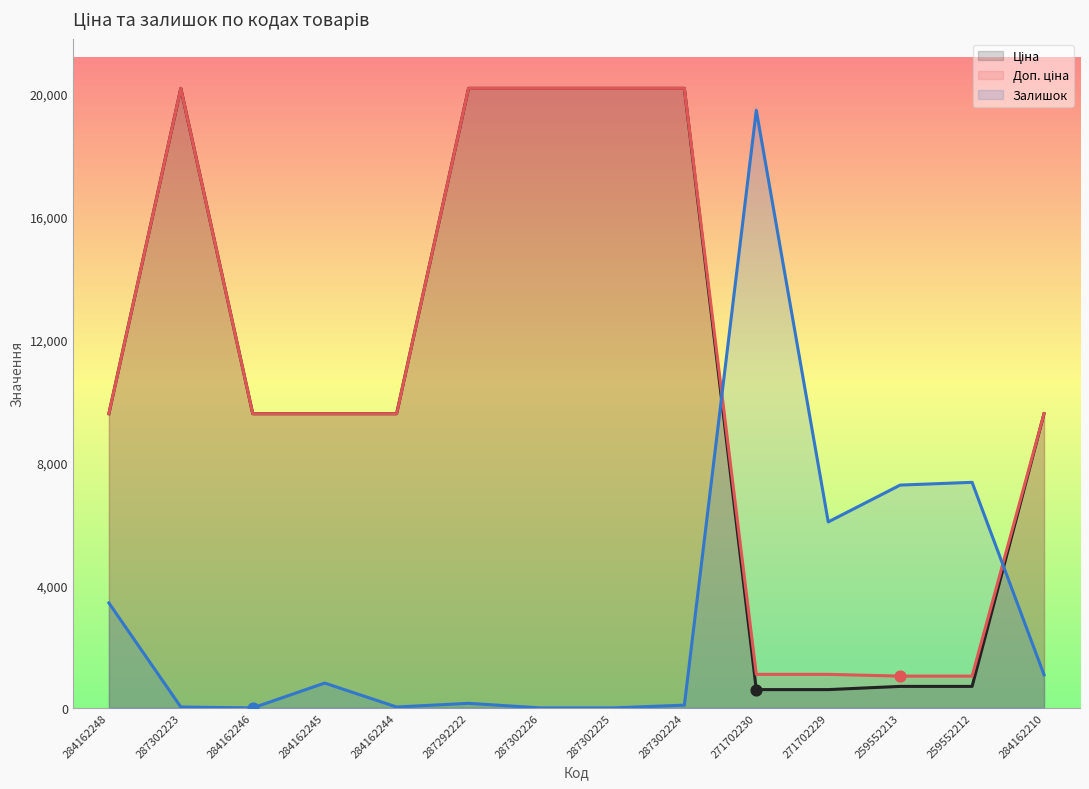

What is the total value across all series at 284162248?

22590.8